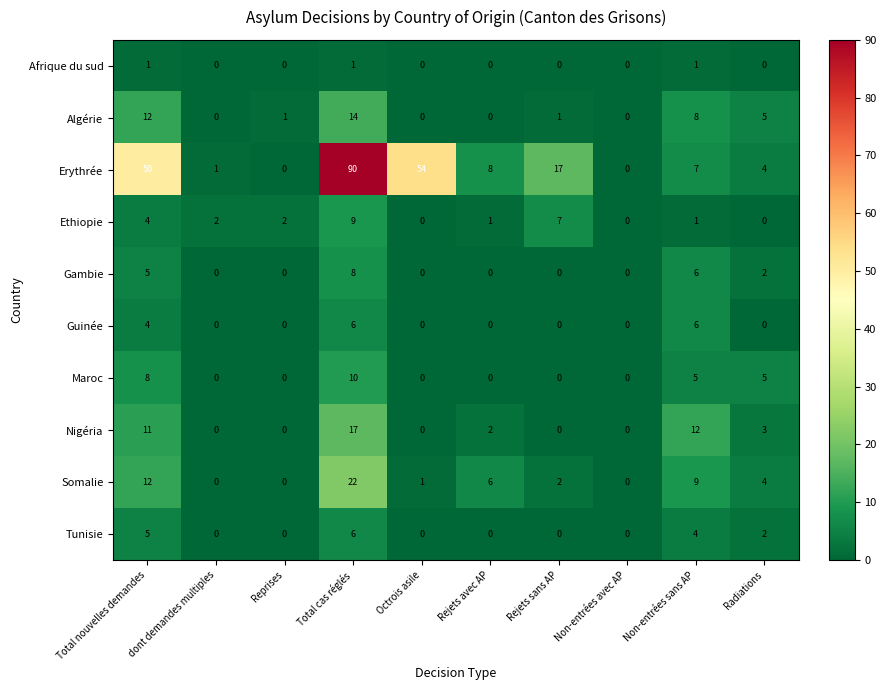

Which series has the largest total across all categories?

Erythrée